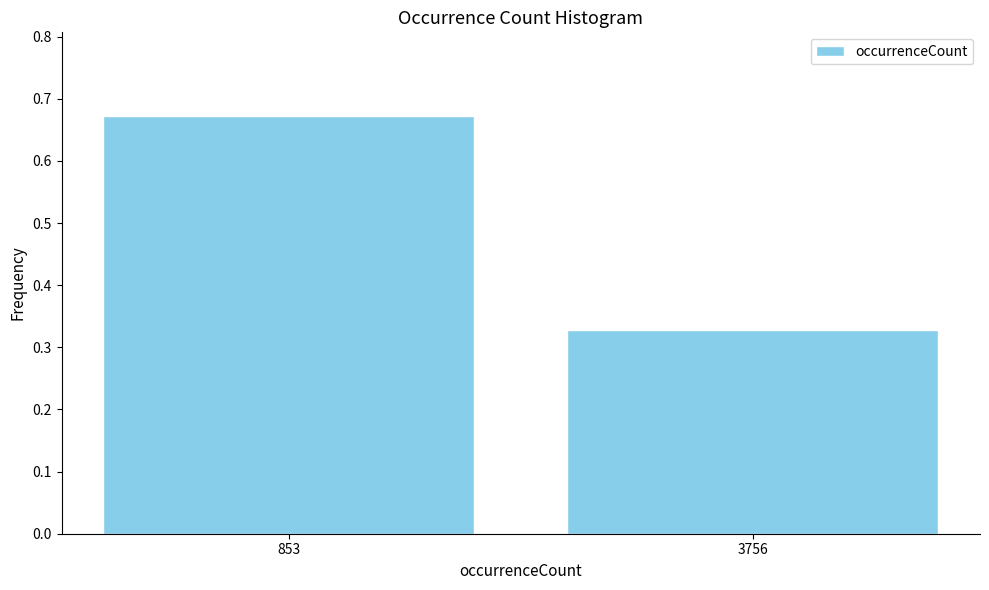

At which category does the chart reach its peak across all series?

853